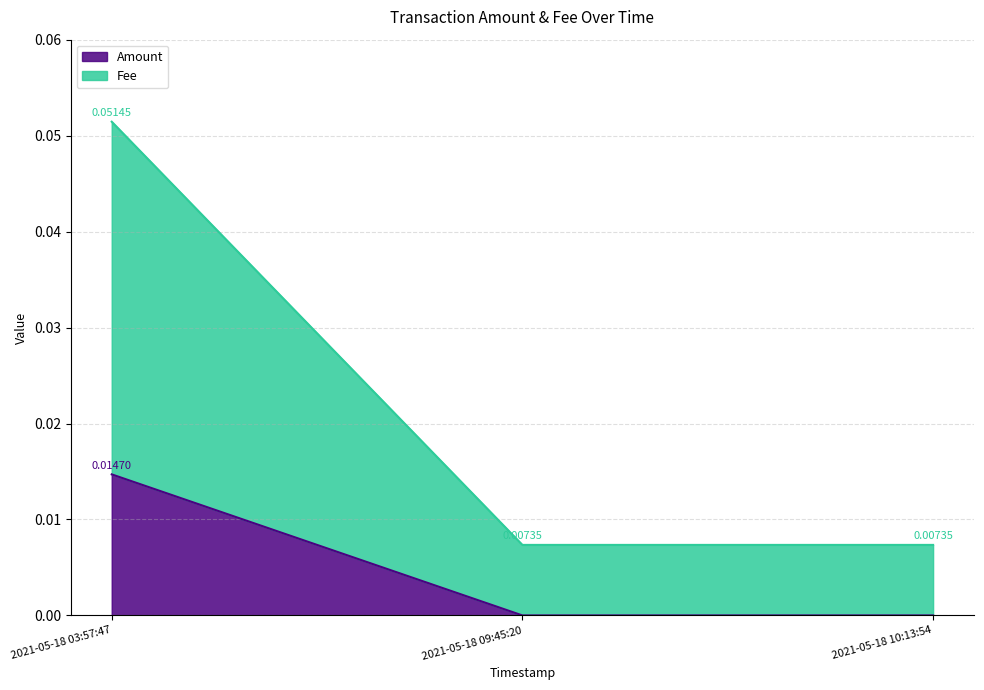

Which series has the largest total across all categories?

Fee